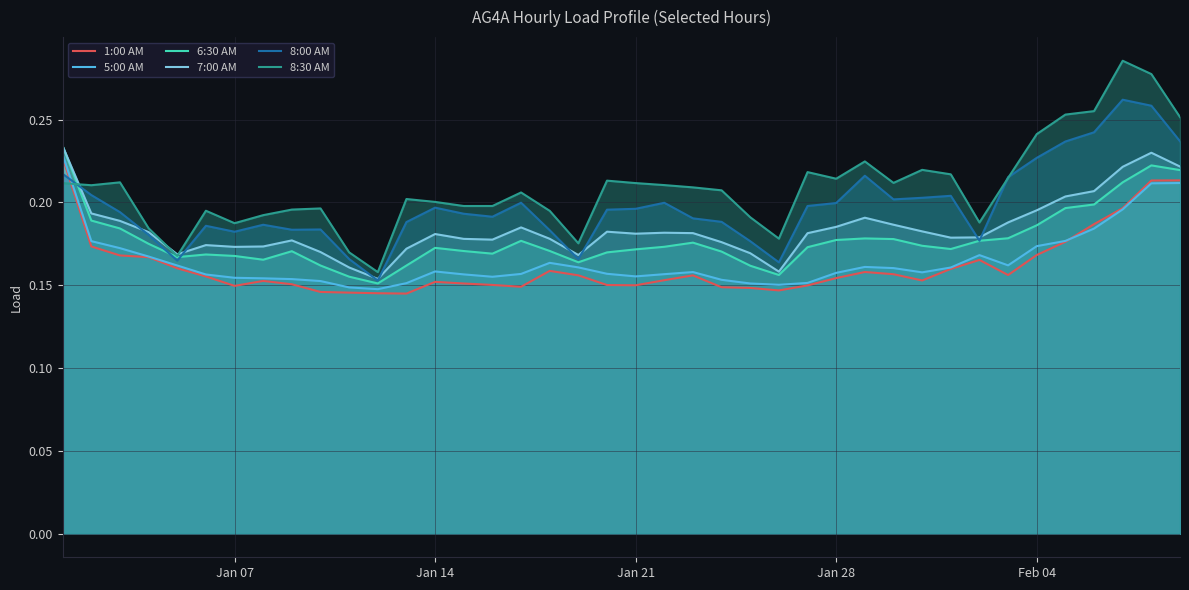

Which series ends up on top after the final intersection of 8:30 AM and 5:00 AM?

8:30 AM